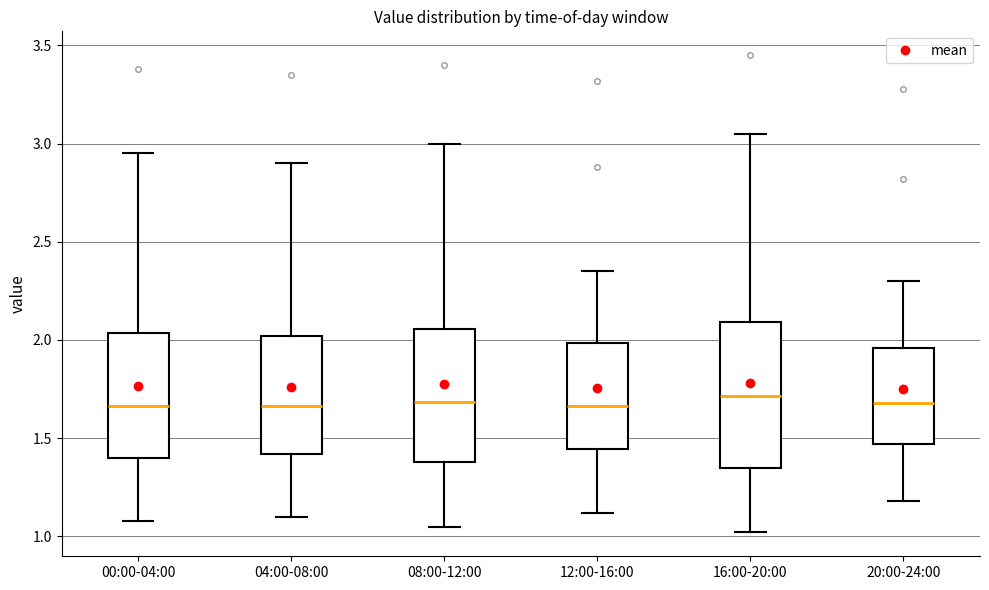

Where is the upper edge of the box for 08:00-12:00 on the y-axis? The values are not printed on the chart, so give them approximately, as read against the axis.

2.05